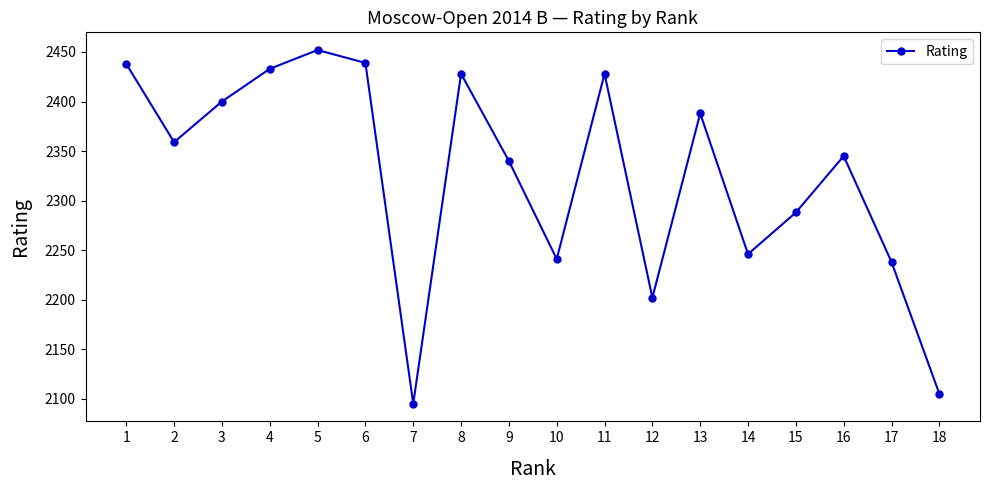

What is the change in value from 3 to 14?

-154